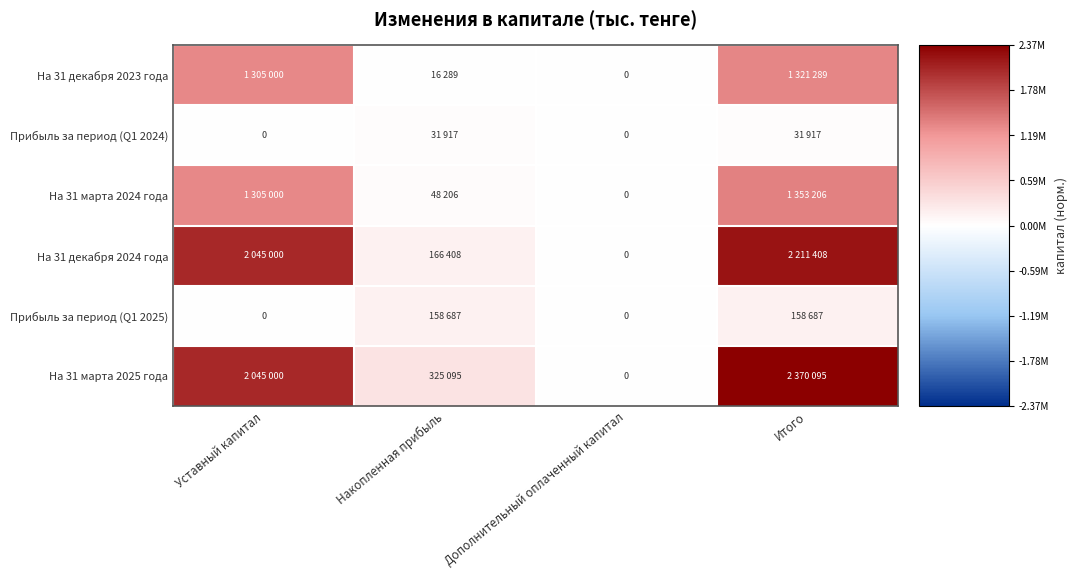

The Прибыль за период (Q1 2025) series shows 0.0 at Уставный капитал. True or false?

False